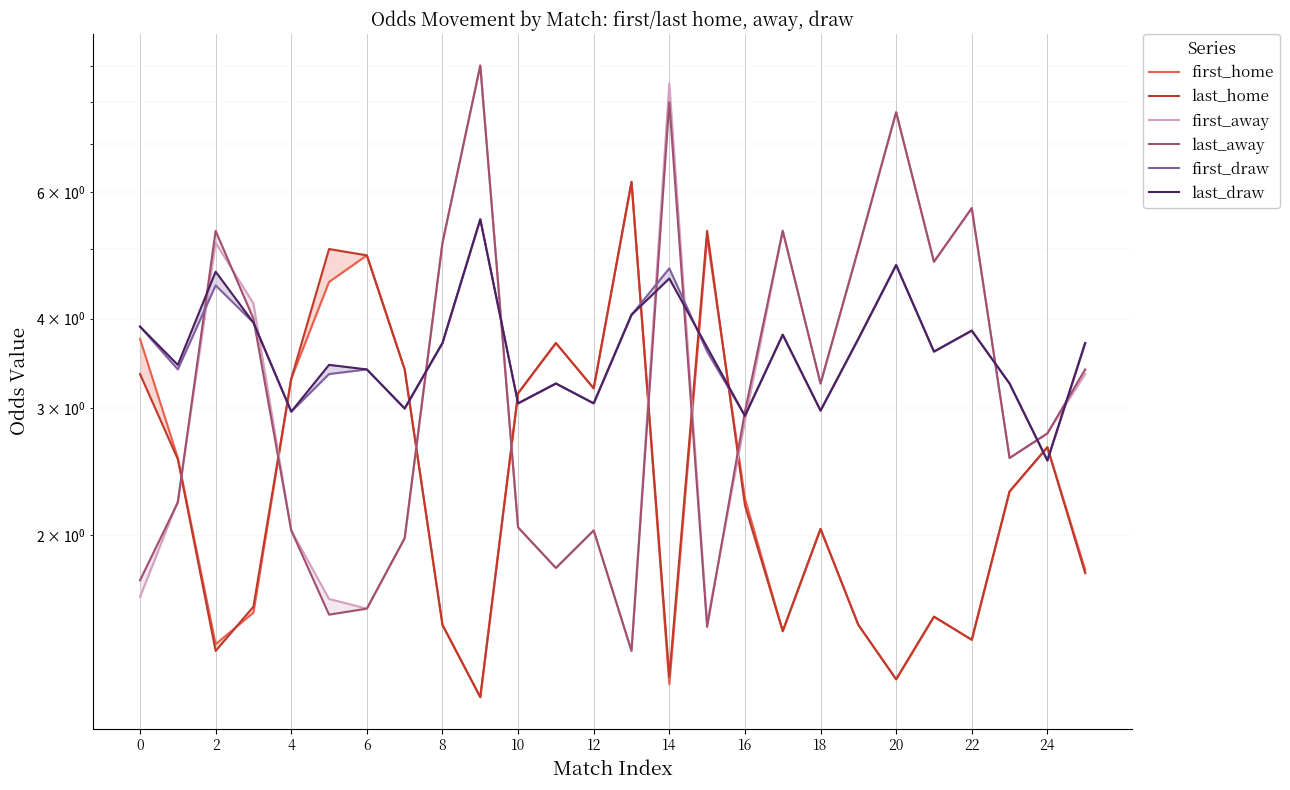

What are all the series names shown in the legend?

first_home, last_home, first_away, last_away, first_draw, last_draw